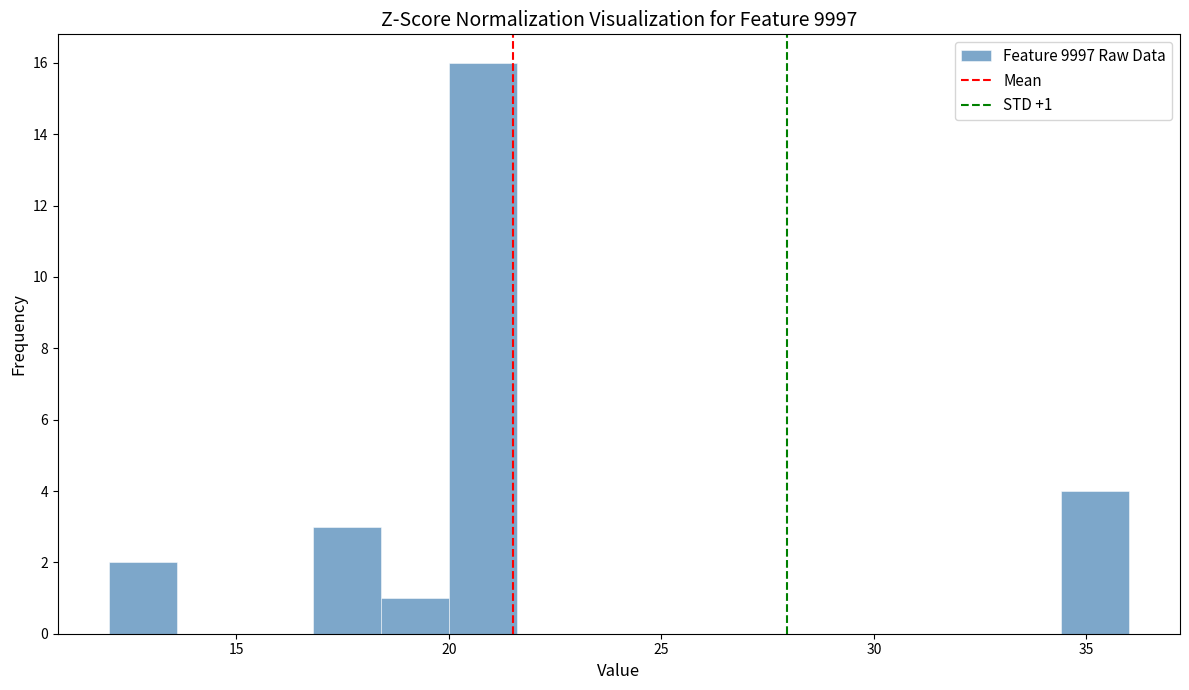

Read against the x-axis, roughly where is the centre of the tallest bar?

21.0